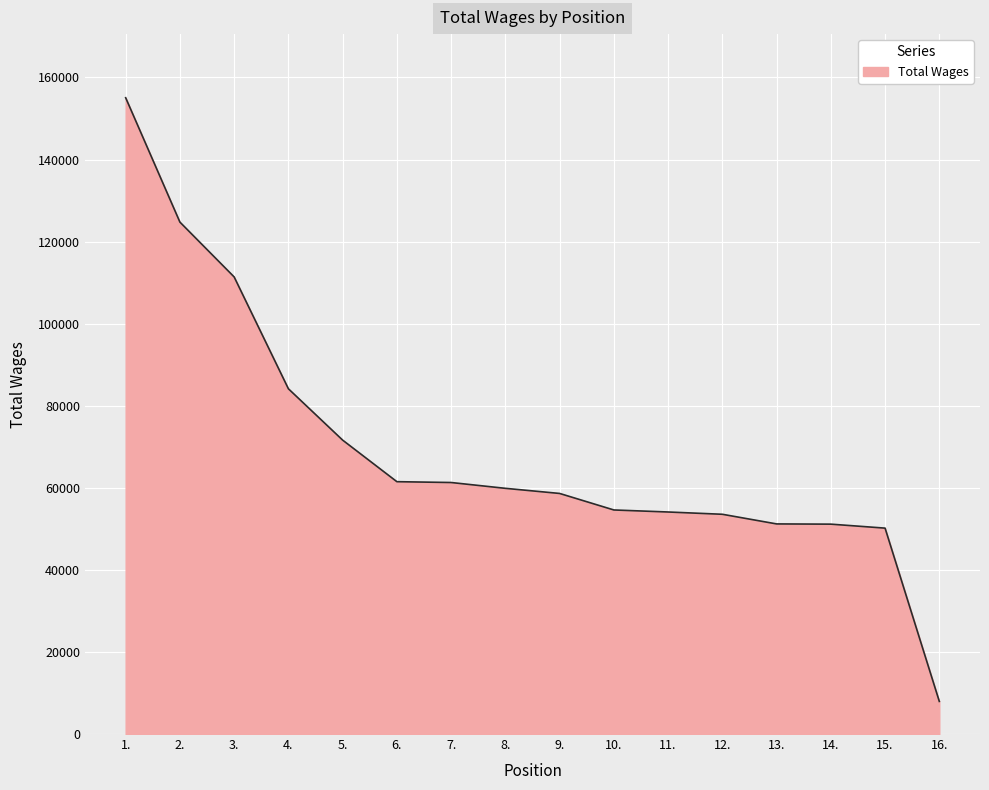

The value at 13. is 80496. True or false?

False